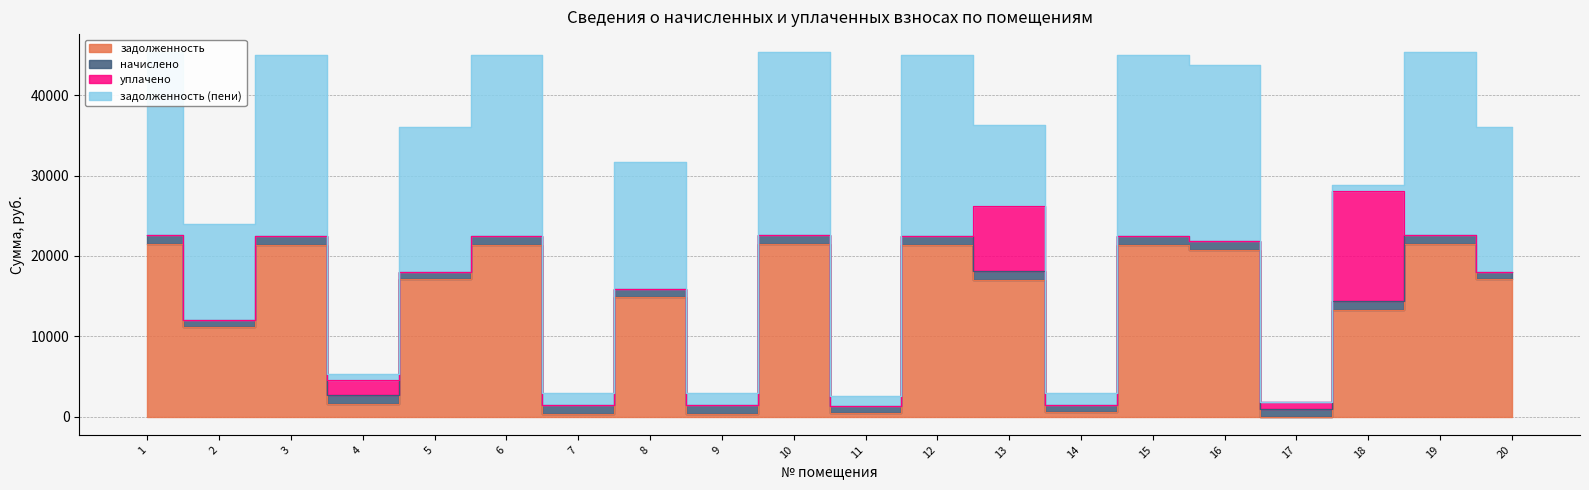

How many lines are shown in the chart?

4